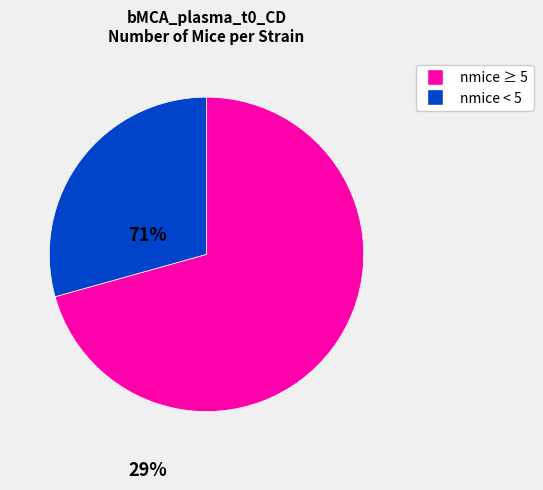

Is there any slice that represents more than half of the pie?

Yes